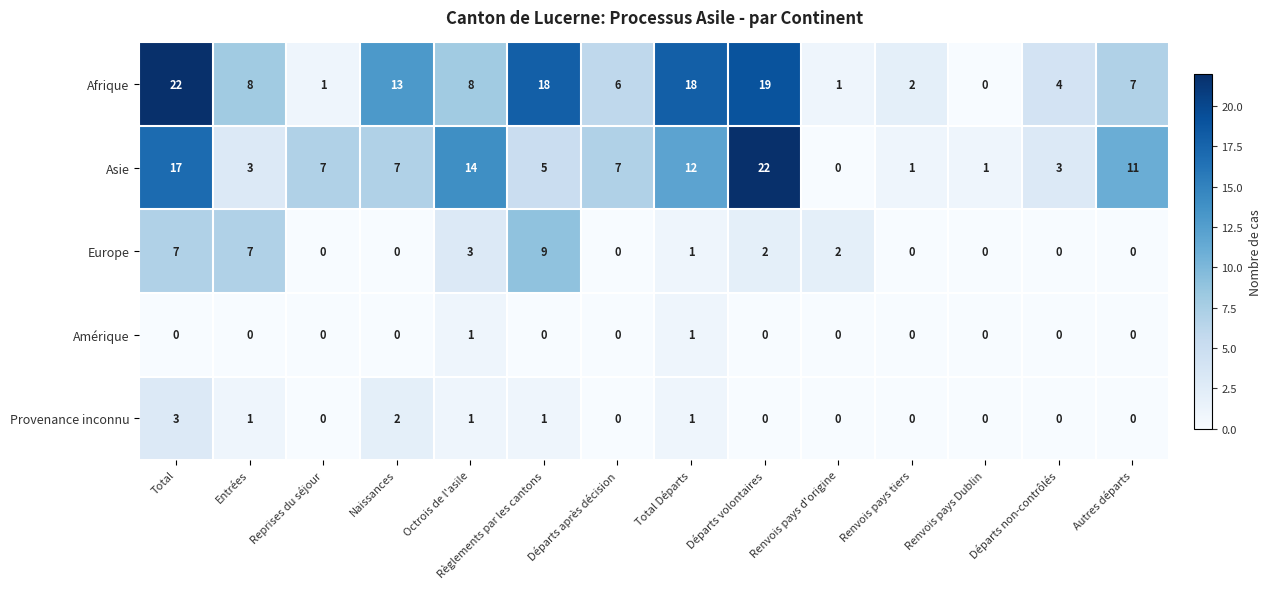

What is the difference between the Asie values at Reprises du séjour and Renvois pays Dublin?

6